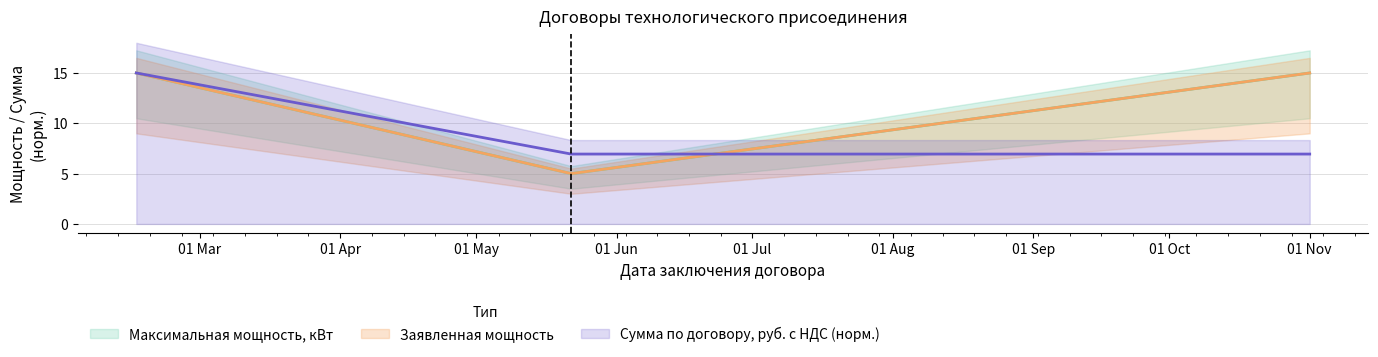

True or false: Заявленная мощность has more than 2 interior local peaks.

False